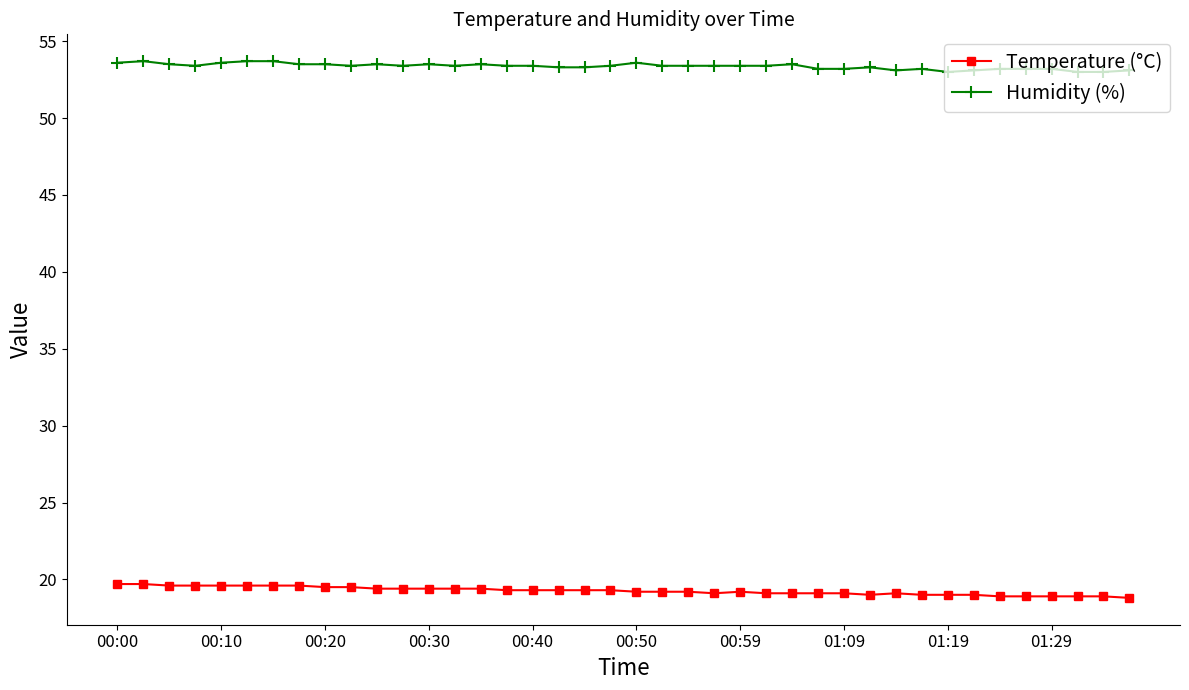

What is the average value of the Temperature (°C) series?

19.3